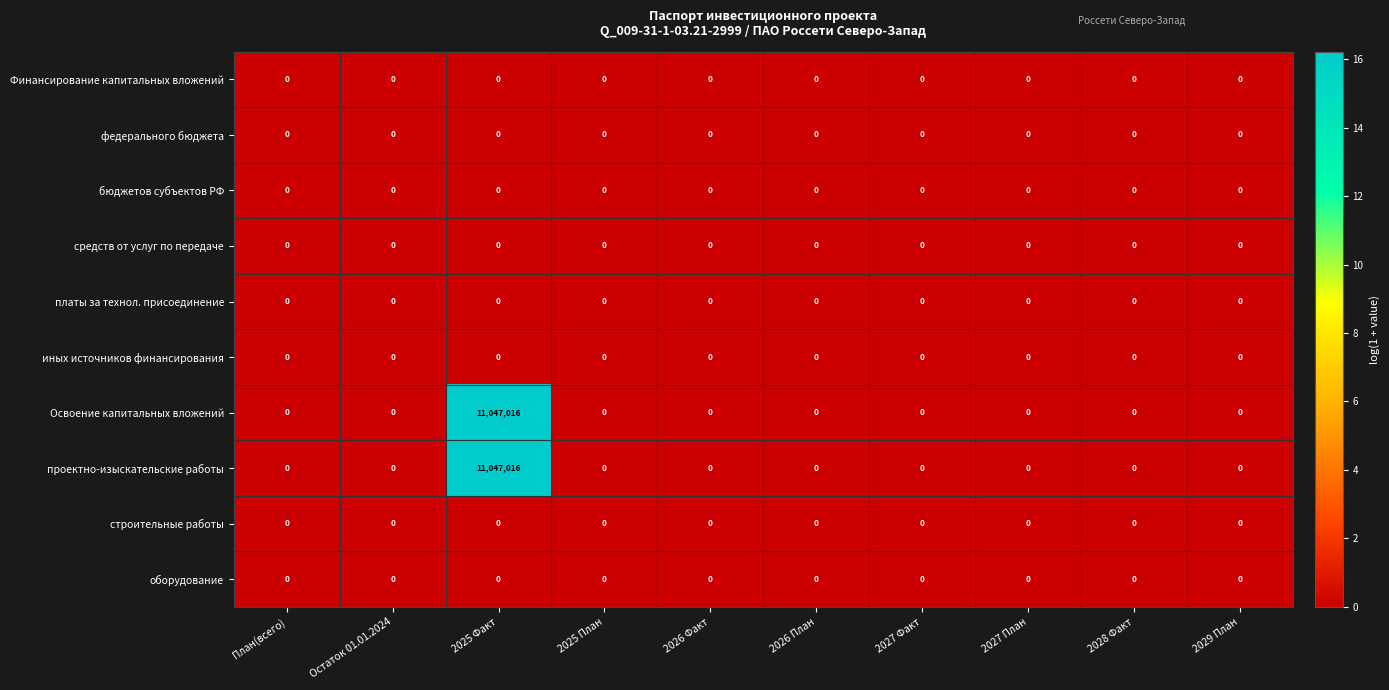

What is the greatest value displayed?

11047016